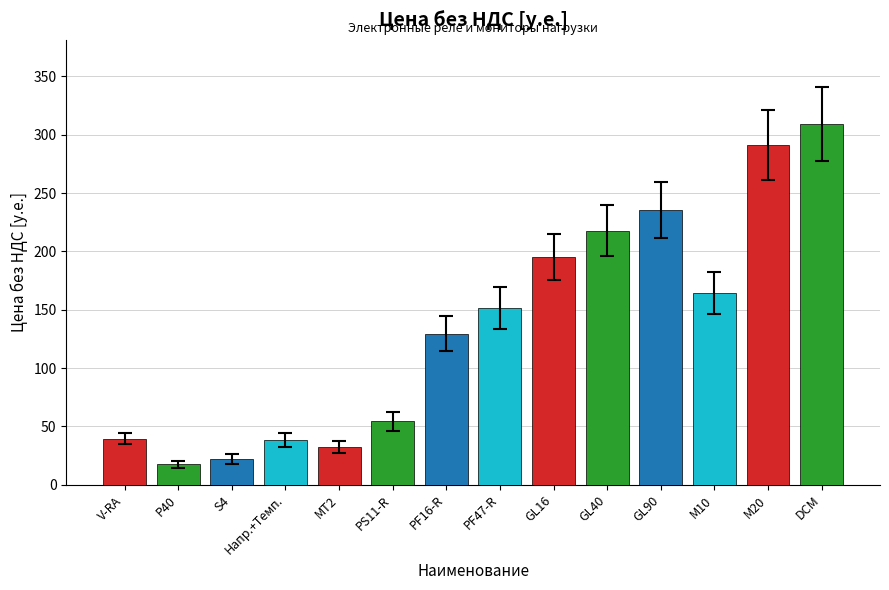

What is the difference between the maximum and second lowest values?

287.4